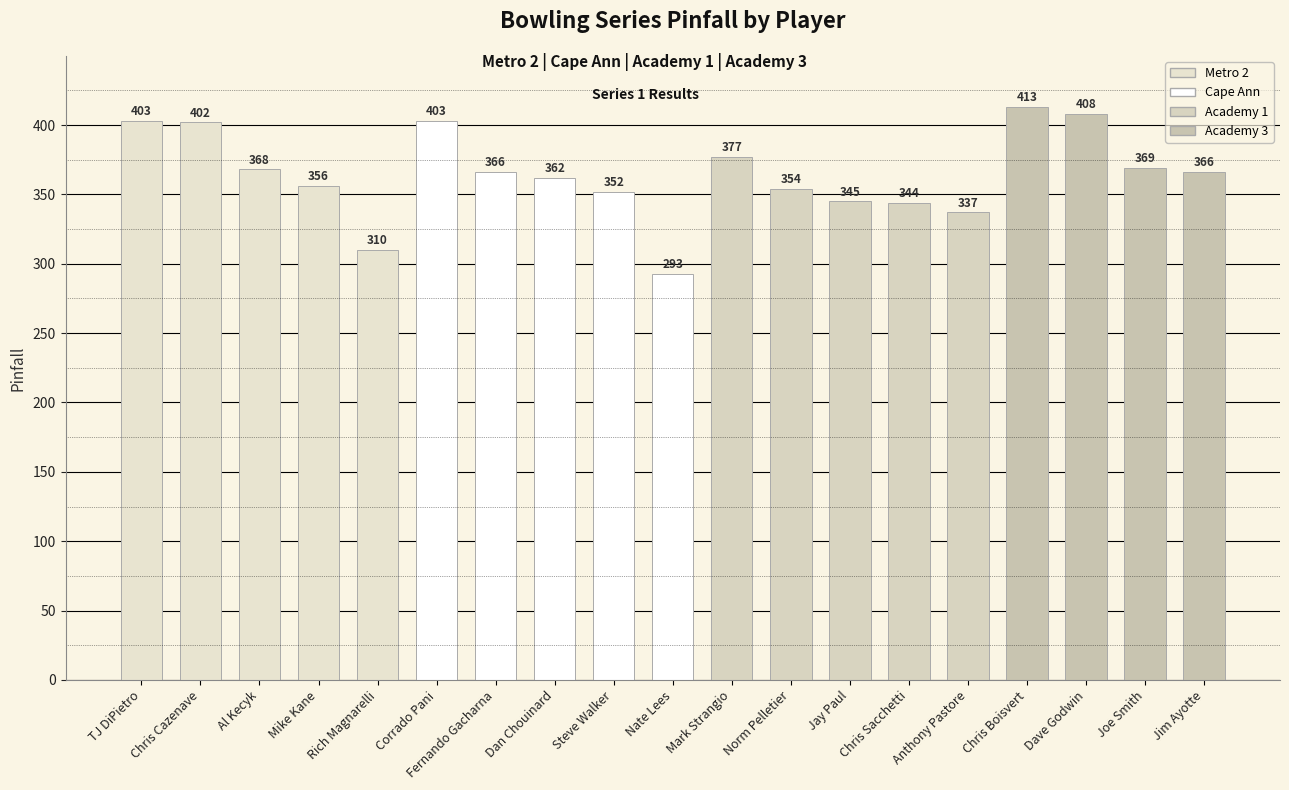

Read the value at Jay Paul, to the nearest 50.

350